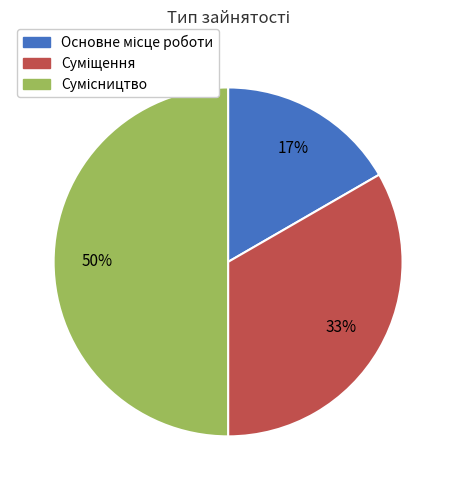

Count the number of slices in the pie.

3